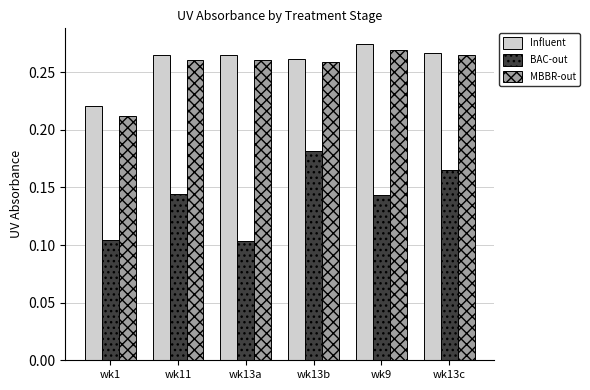

How many groups of bars are there?

6